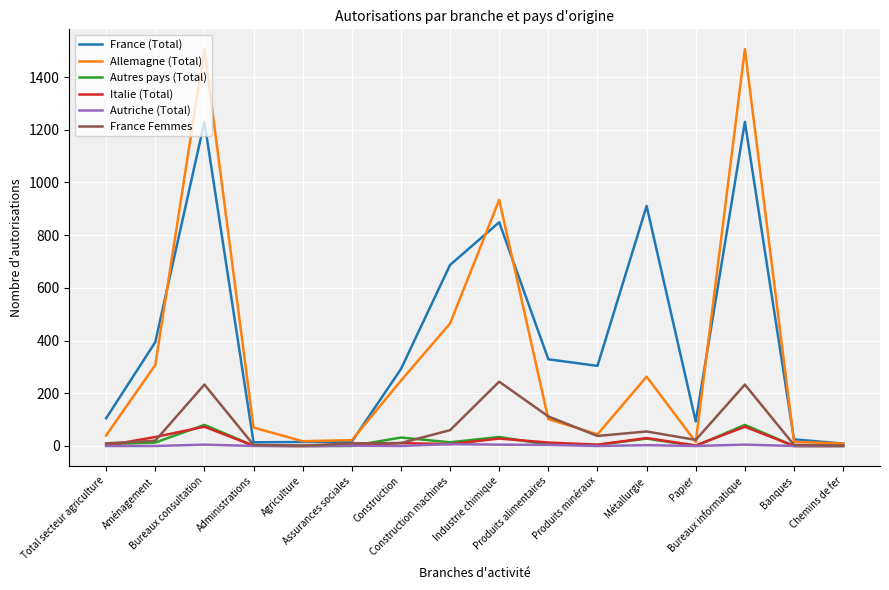

Between Agriculture and Produits minéraux, which series saw the biggest shift?

France (Total)